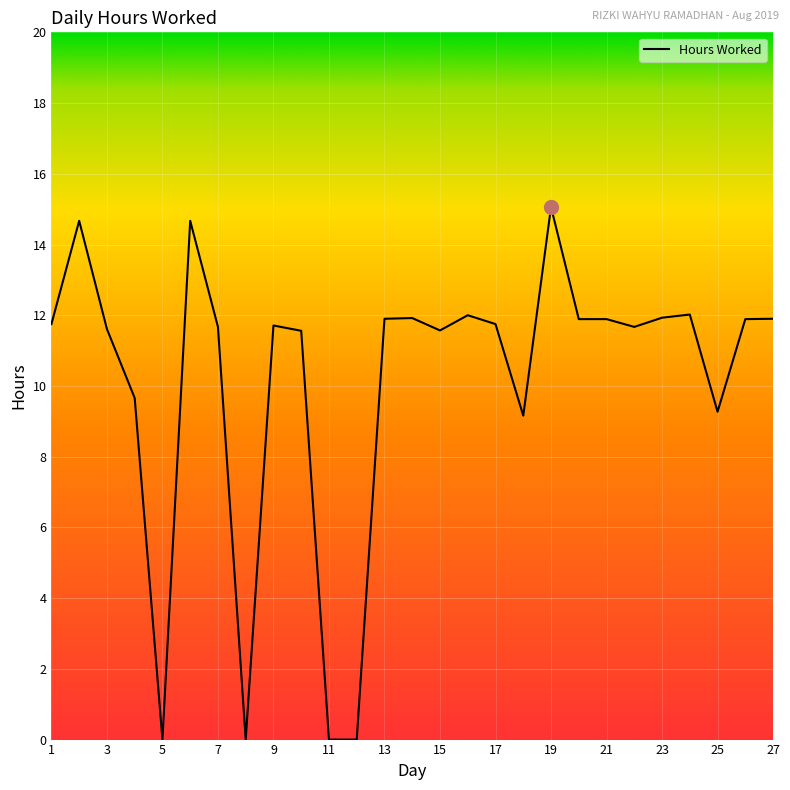

How many values exceed 11?

20